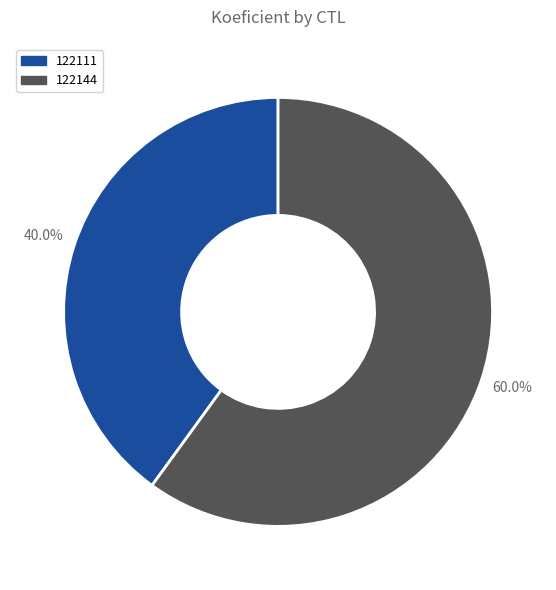

Is there any slice that represents more than half of the pie?

Yes